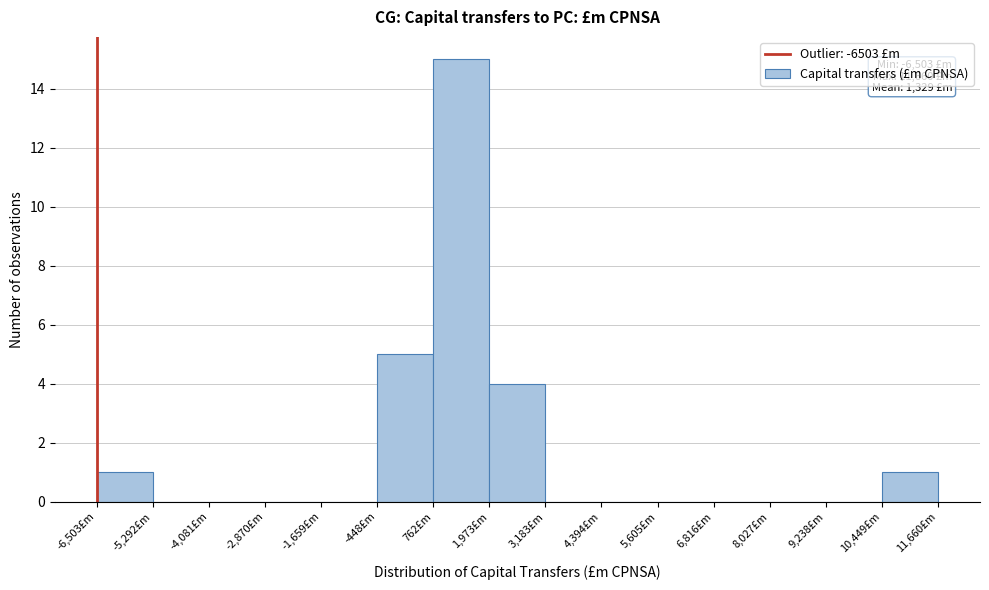

Which range on the x-axis has the tallest bar?

800 to 2000